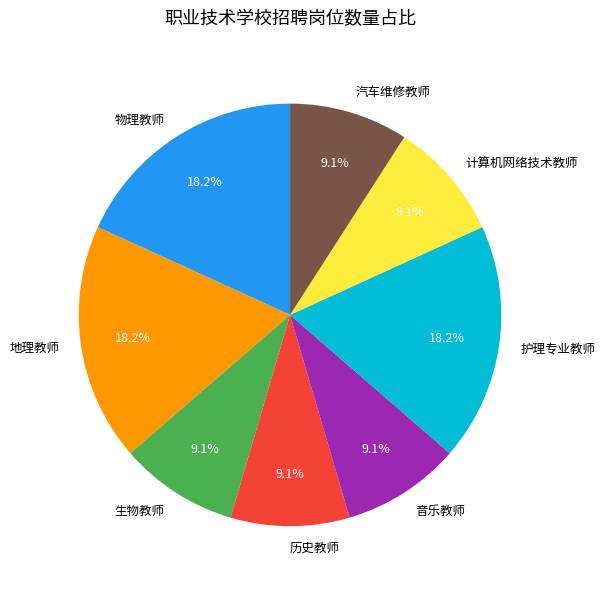

Is there any slice that represents more than half of the pie?

No